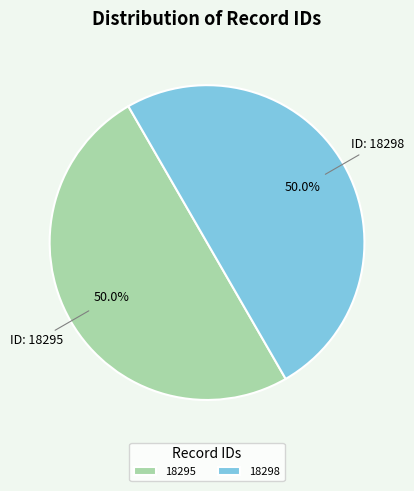

To the nearest percent, what portion does 18295 represent?

50%